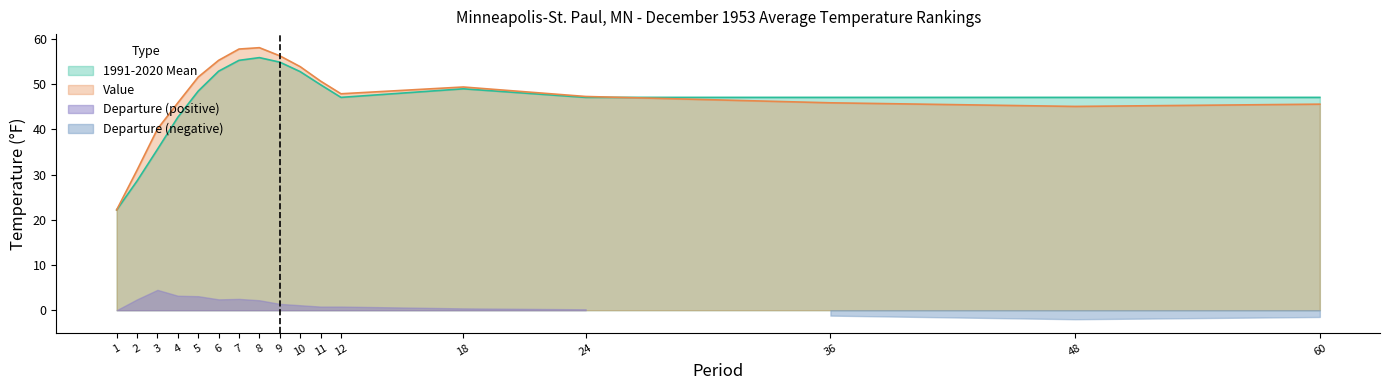

Which label corresponds to the largest value in the chart?

8